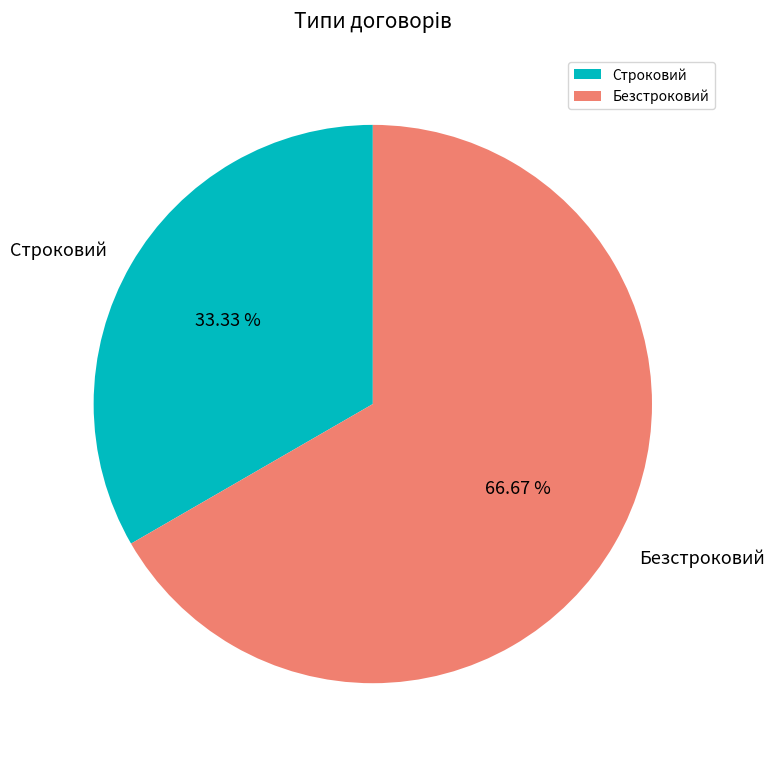

Rank the categories by value from lowest to highest.

Строковий, Безстроковий